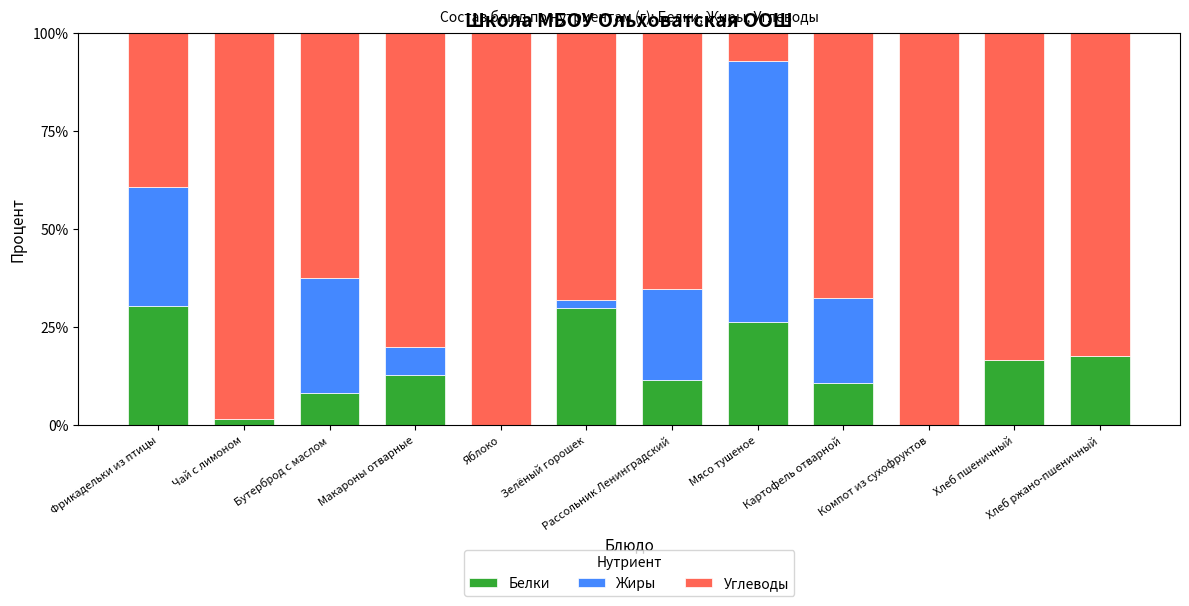

True or false: Белки has a value of 8.3 at Бутерброд с маслом.

True